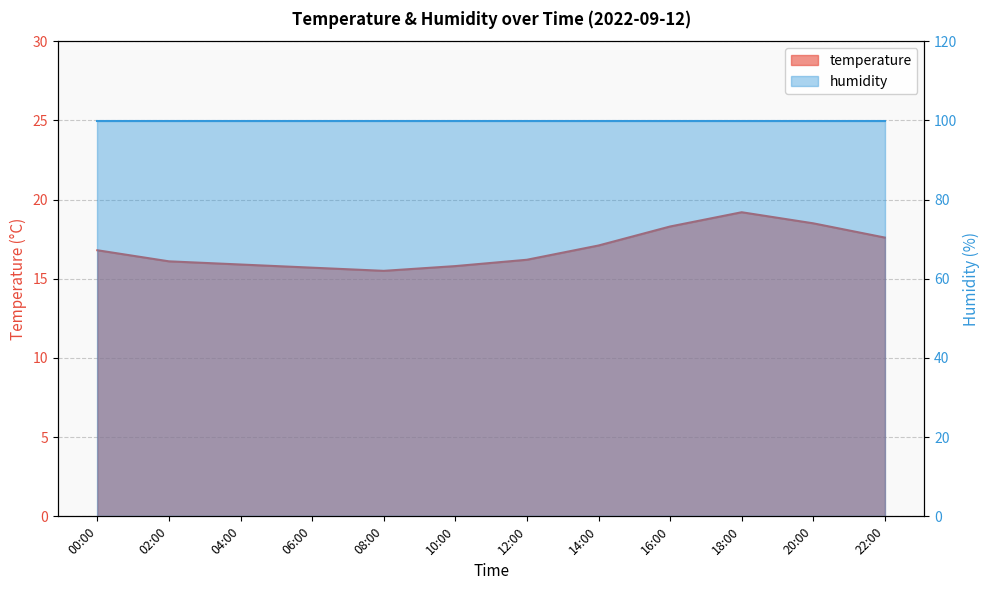

The chart shows a value of 15.8 at 10:00. True or false?

True